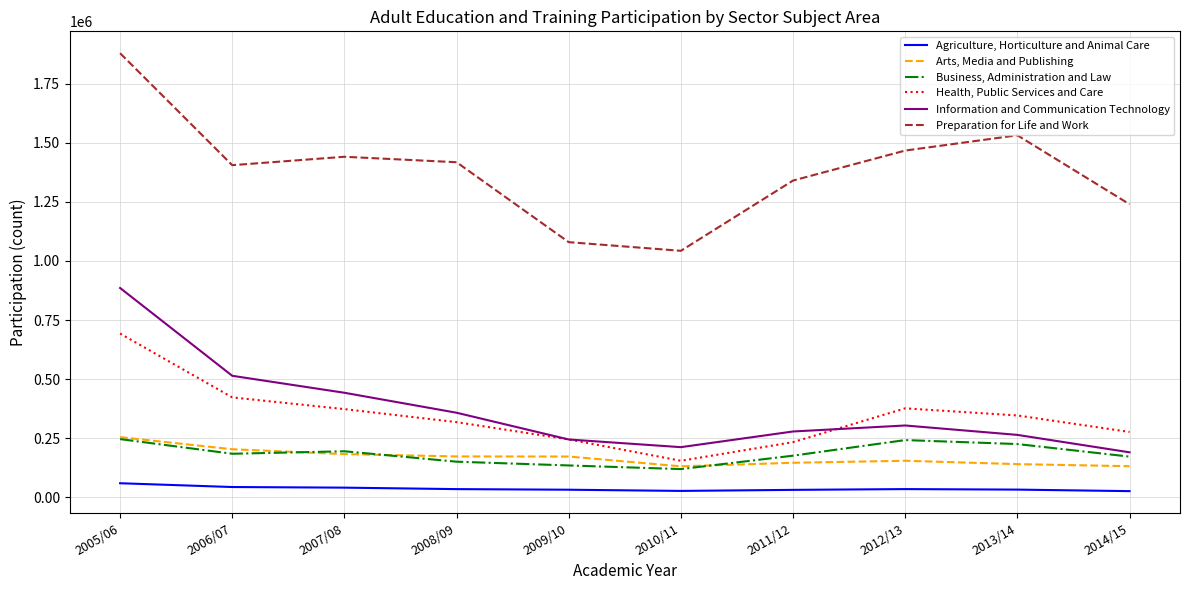

What is the total value across all series at 2009/10?

1909780